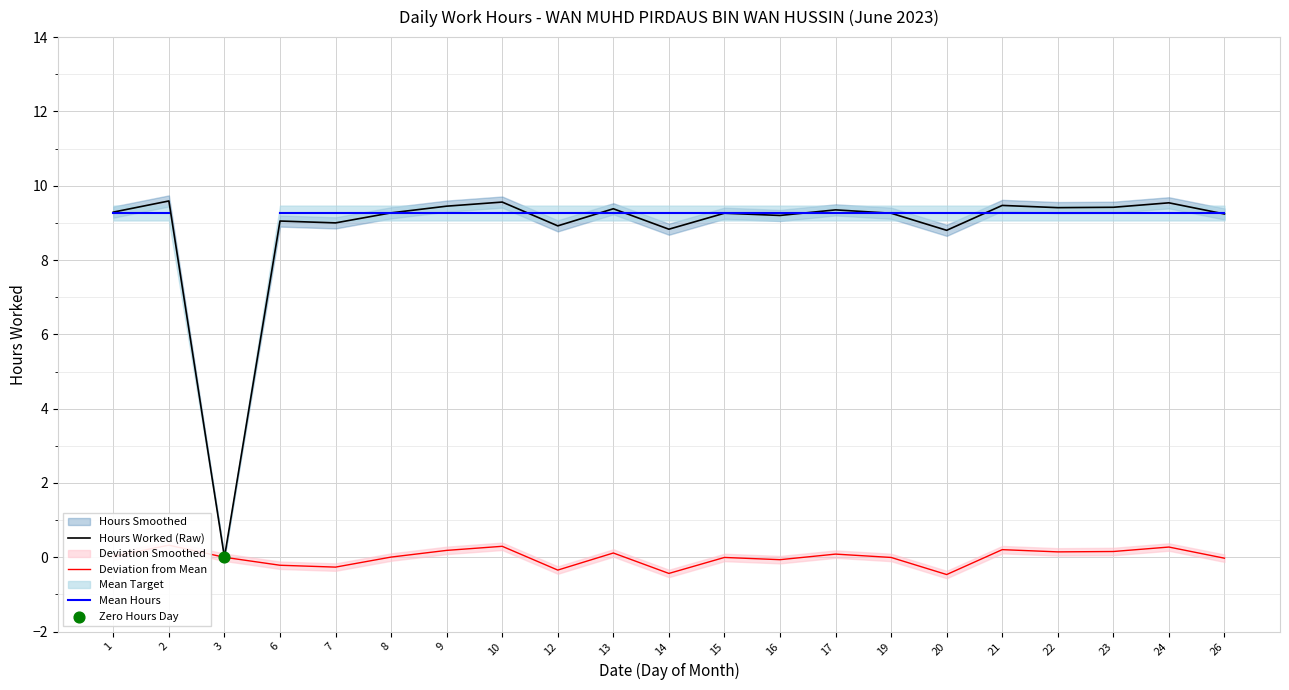

Which series reaches the minimum Y coordinate?

Deviation from Mean